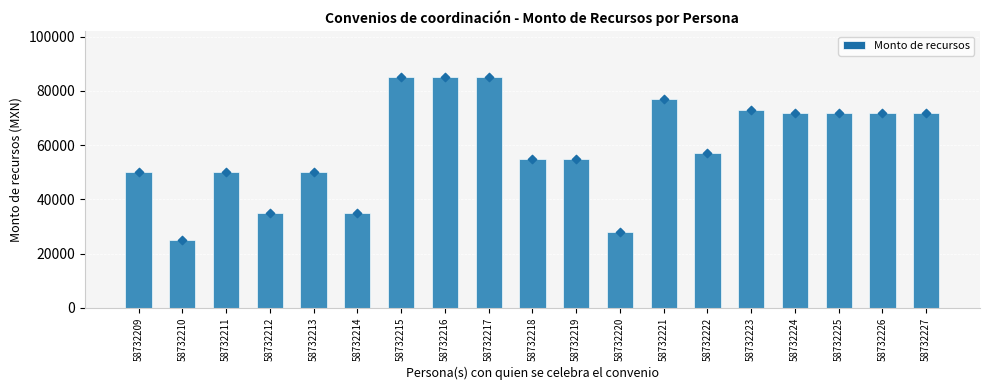

Between 58732220 and 58732210, which is larger?

58732220